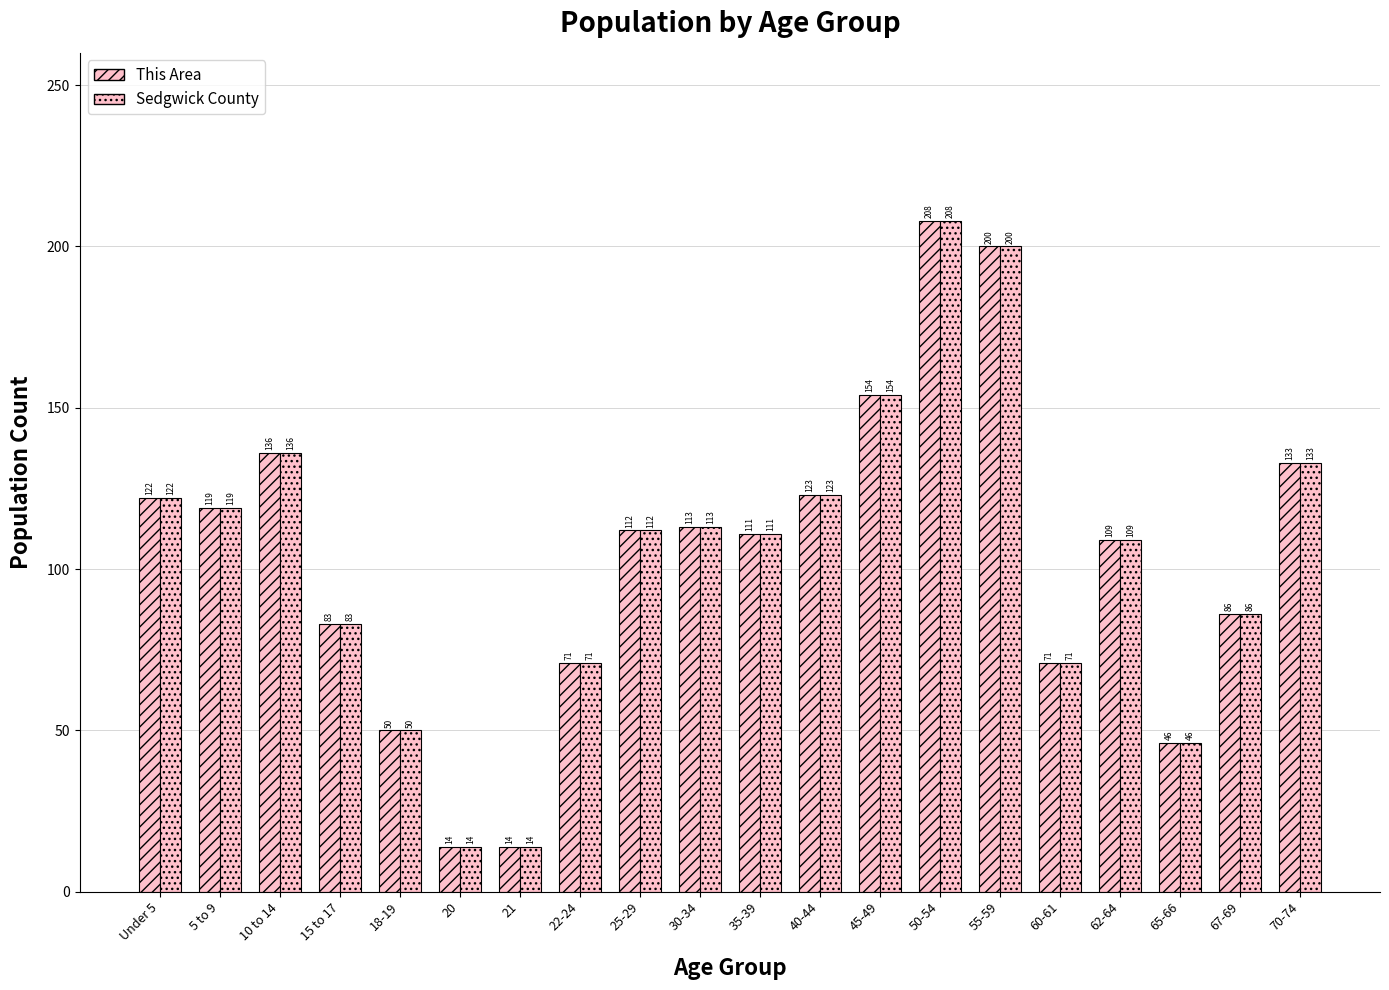

Count the number of categories in the chart.

20